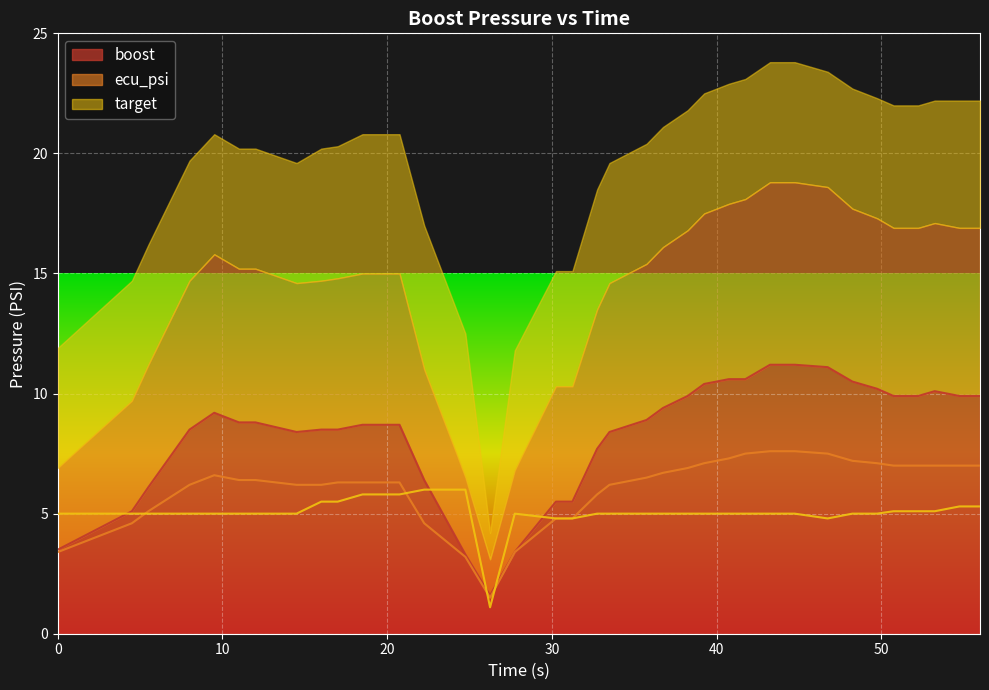

Is the value of target at 33 greater than the value of boost at 25?

No